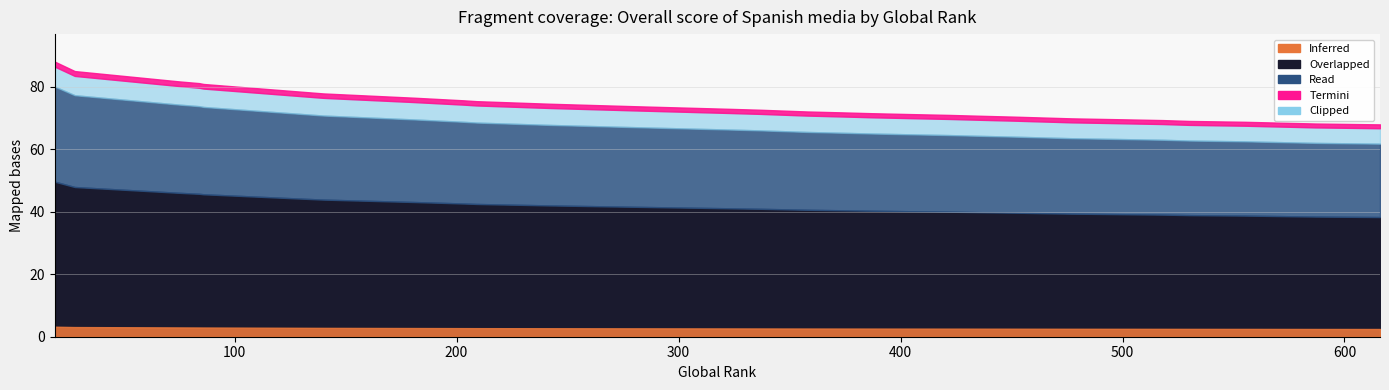

Reading right to left, transcribe all the data shown in this chart.

616=61.8	587=62.0	587=62.0	587=62.0	555=62.5	530=62.8	530=62.8	530=62.8	518=63.0	498=63.2	498=63.2	477=63.5	477=63.5	477=63.5	451=64.0	436=64.2	436=64.2	422=64.5	404=64.8	404=64.8	387=65.0	373=65.2	373=65.2	358=65.5	358=65.5	337=66.0	324=66.2	324=66.2	282=67.0	242=67.8	209=68.5	203=68.8	181=69.5	140=70.8	86=73.5	86=73.5	84=73.8	75=74.2	28=77.2	19=80.0